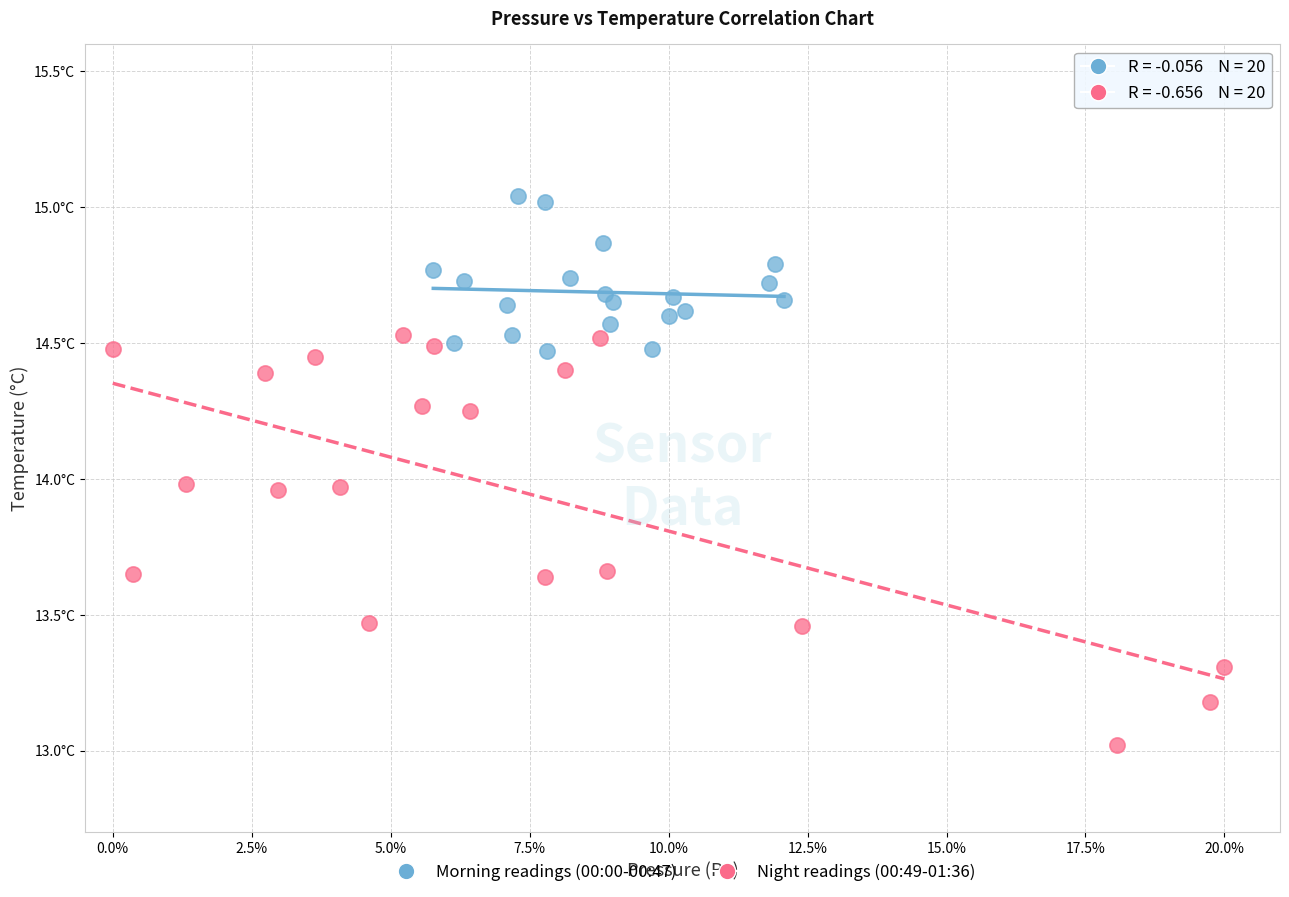

What are all the series names shown in the legend?

Morning readings (00:00-00:47), Night readings (00:49-01:36)